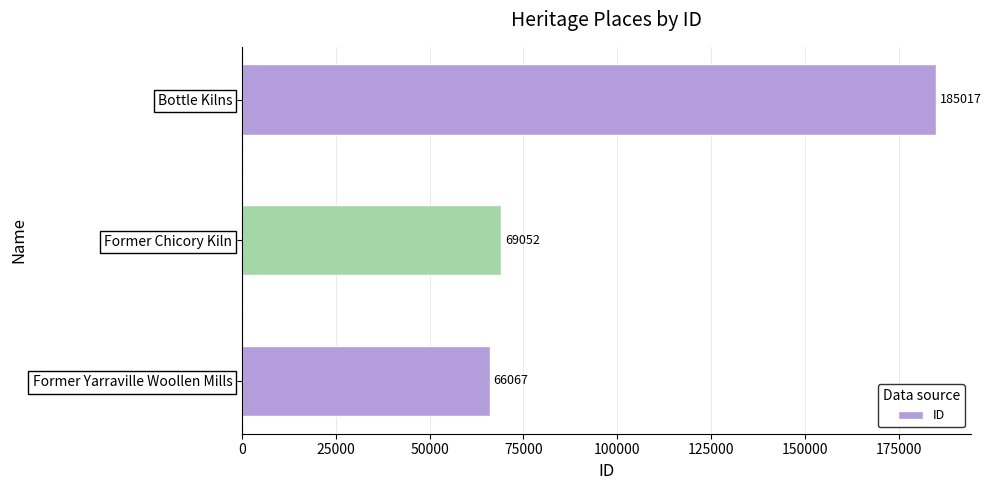

What is the greatest value displayed?

185017